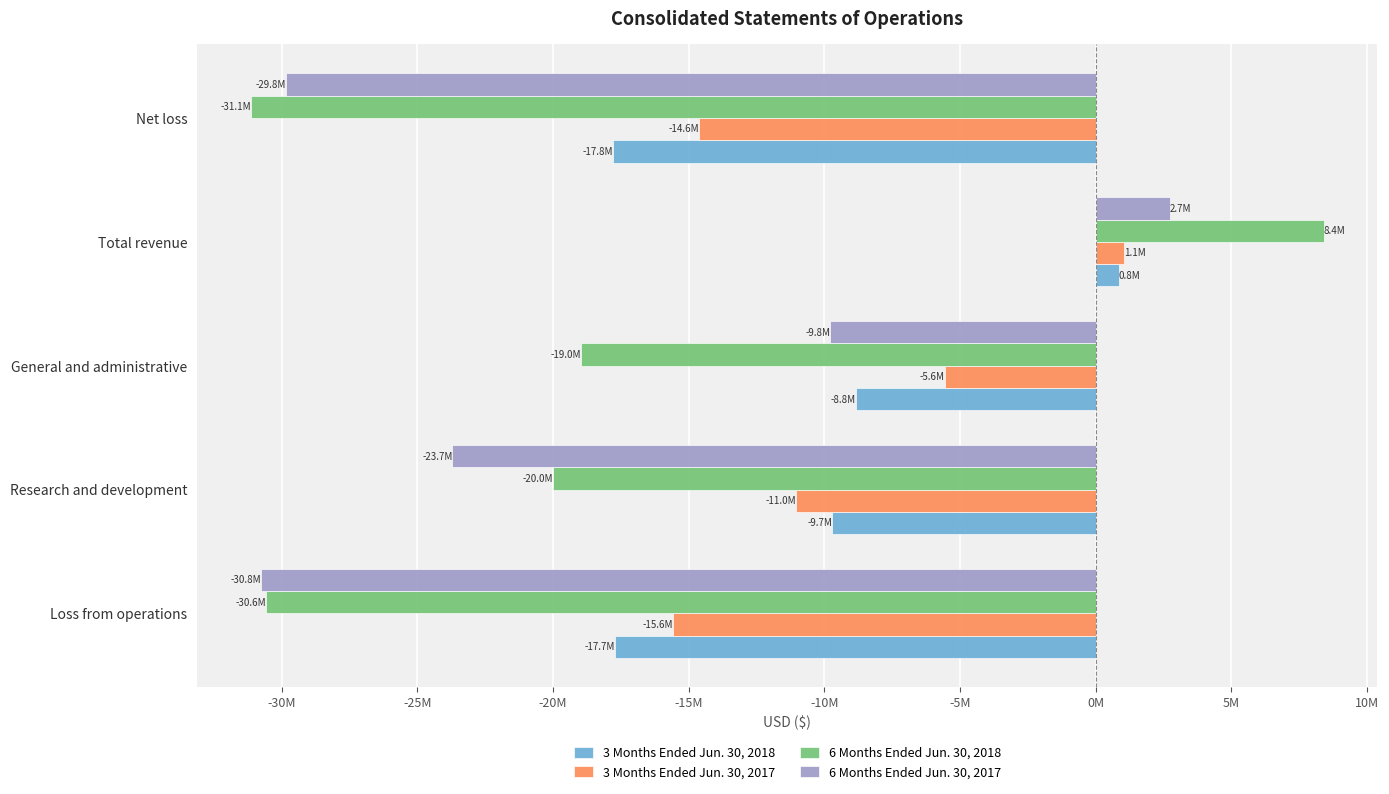

What are all the series names shown in the legend?

3 Months Ended Jun. 30, 2018, 3 Months Ended Jun. 30, 2017, 6 Months Ended Jun. 30, 2018, 6 Months Ended Jun. 30, 2017